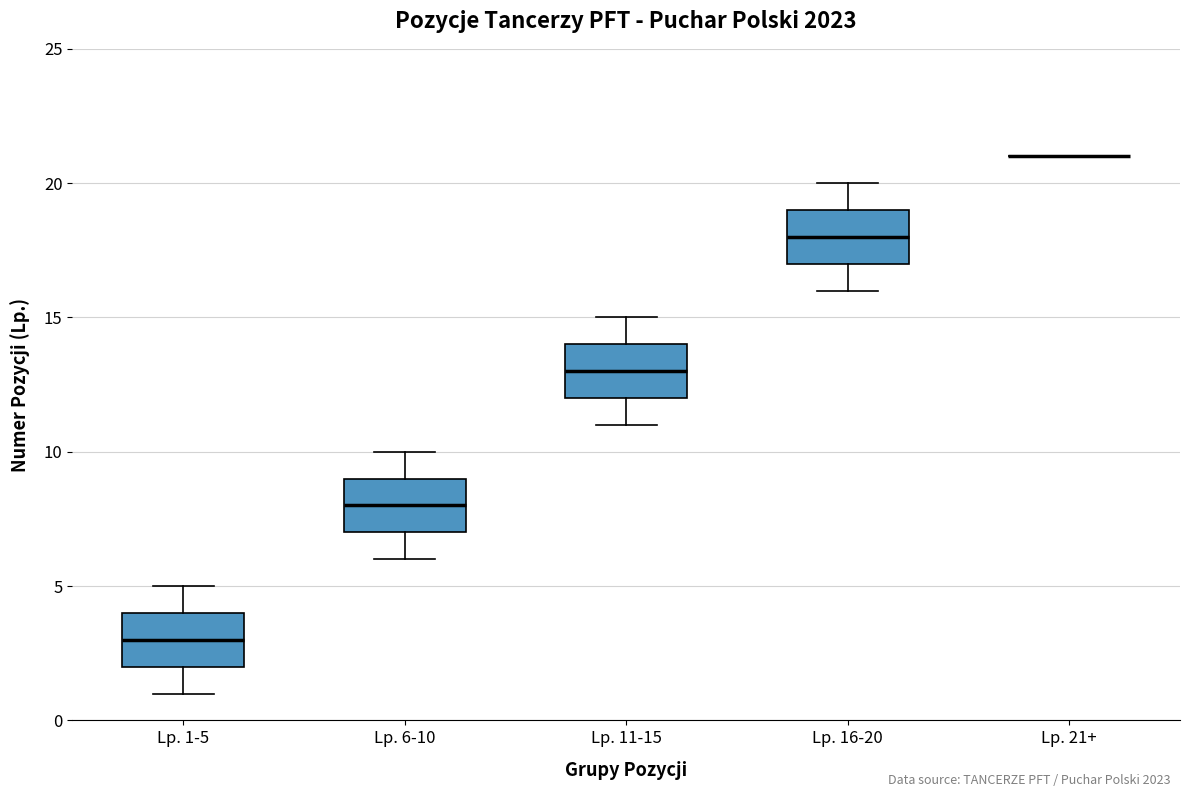

Reading left to right, read every box against the y-axis: the position of its median line, the range the box covers, and the ends of its whiskers. The values are not printed on the chart, so give them approximately, as read against the axis.

Lp. 1-5: median 3, box 2 to 4, whiskers 1 to 5
Lp. 6-10: median 8, box 7 to 9, whiskers 6 to 10
Lp. 11-15: median 13, box 12 to 14, whiskers 11 to 15
Lp. 16-20: median 18, box 17 to 19, whiskers 16 to 20
Lp. 21+: box collapsed to a line at 21, whiskers 21 to 21